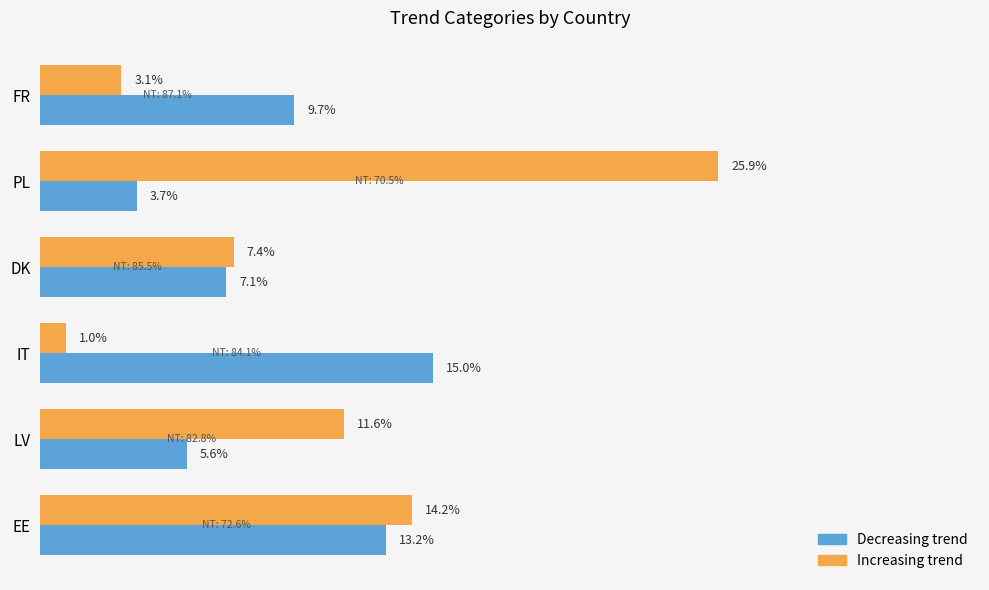

Which series has the widest spread of values?

Increasing trend